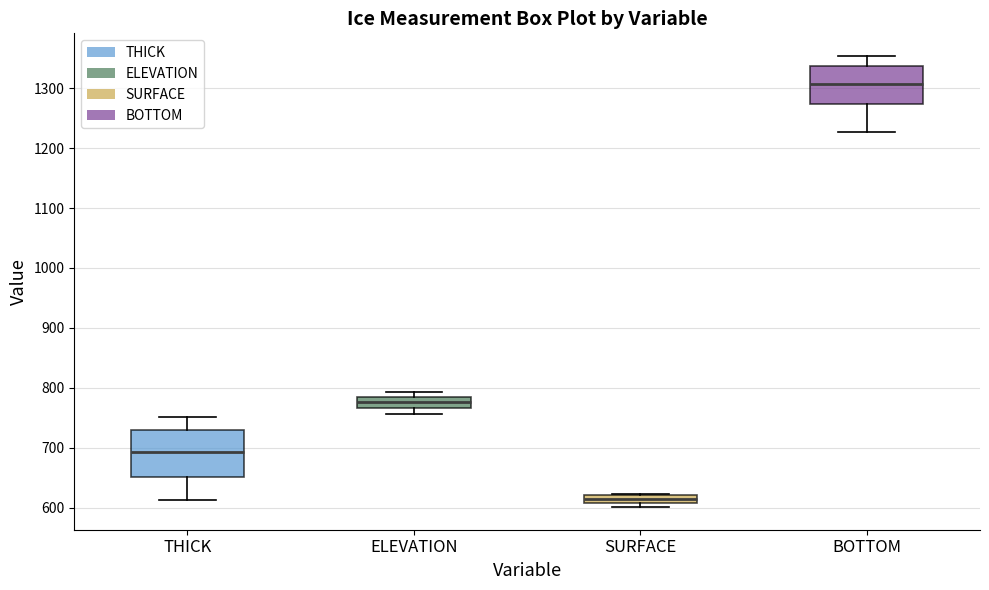

Comparing the boxes themselves (not the whiskers), which one is the tallest?

THICK